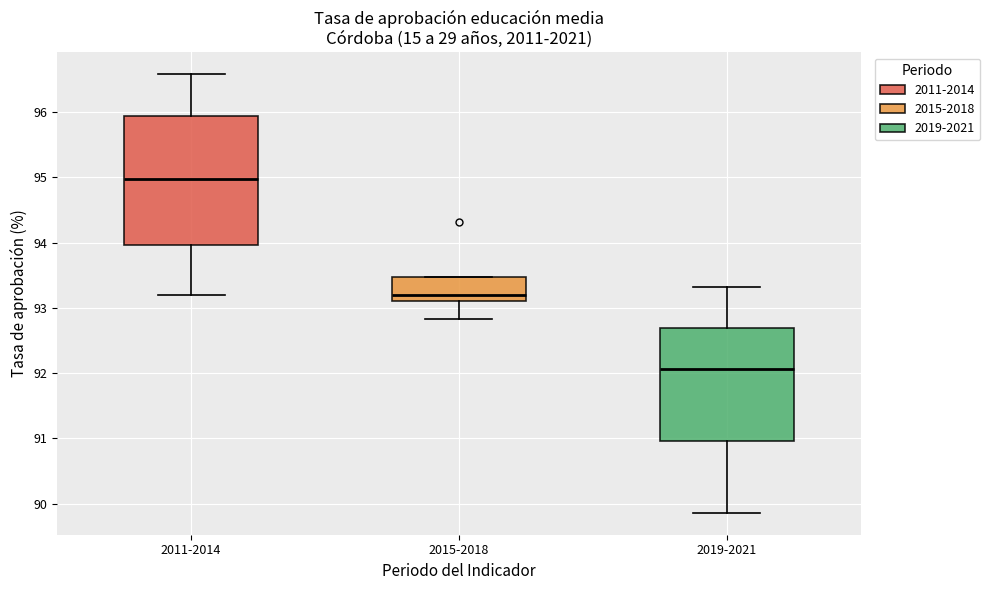

Where does the lower whisker of the box for 2019-2021 end on the y-axis? The values are not printed on the chart, so give them approximately, as read against the axis.

89.9